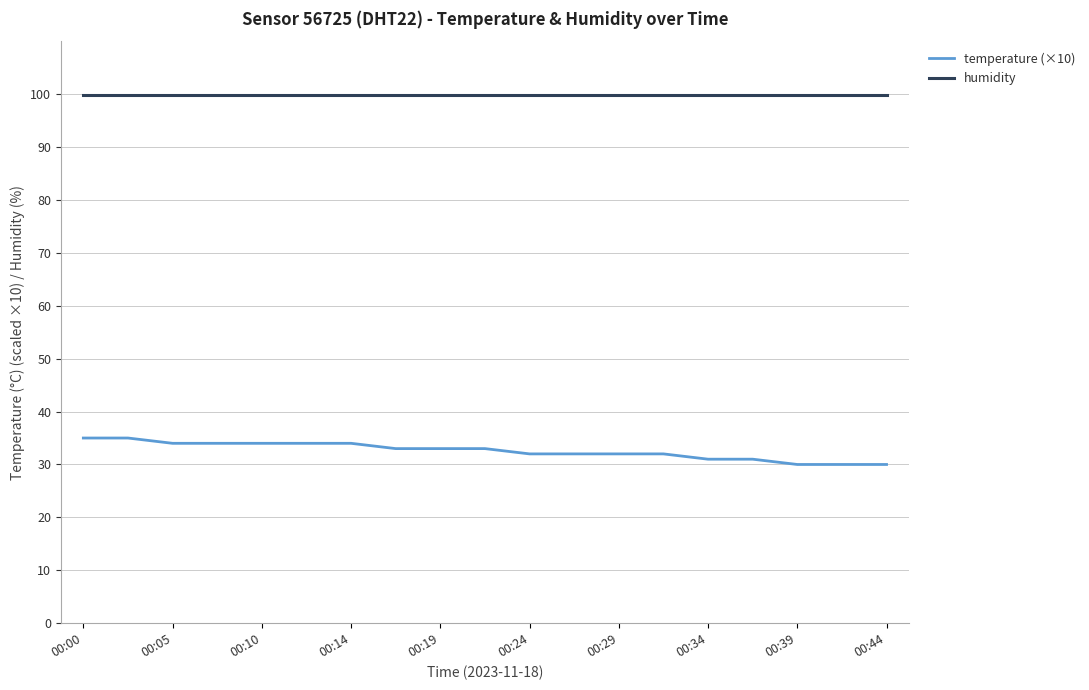

Which series has the largest total across all categories?

humidity